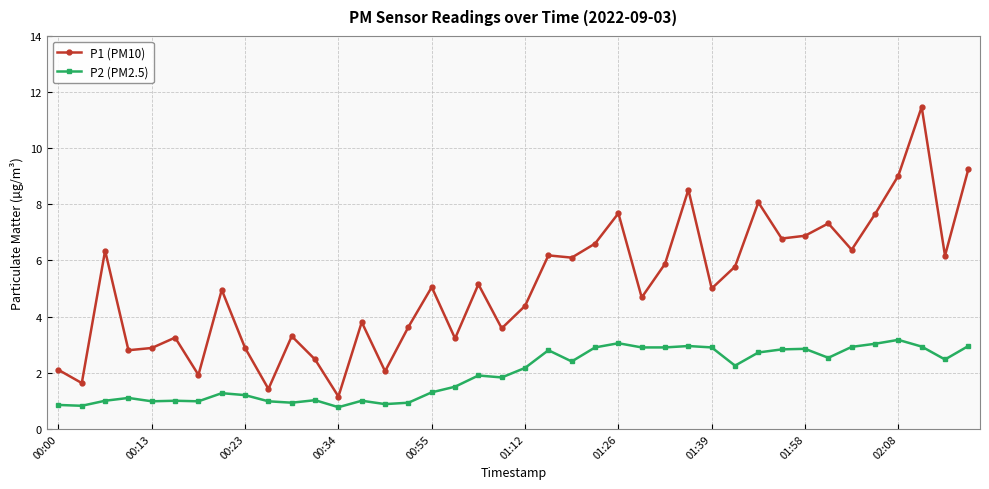

How many data points does each series have?

40